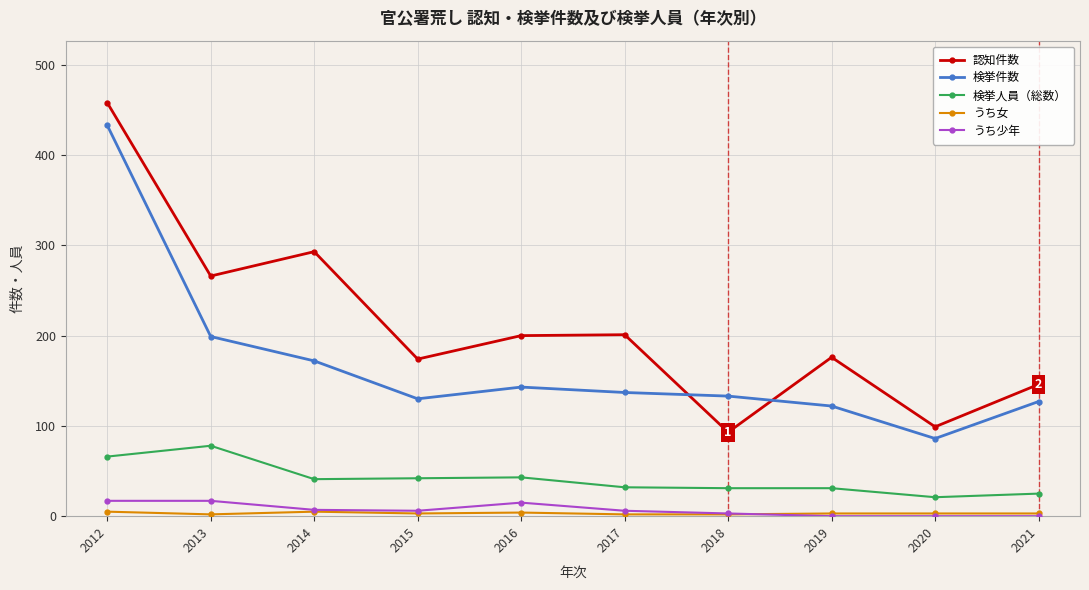

Which label corresponds to the largest value in the chart?

2012